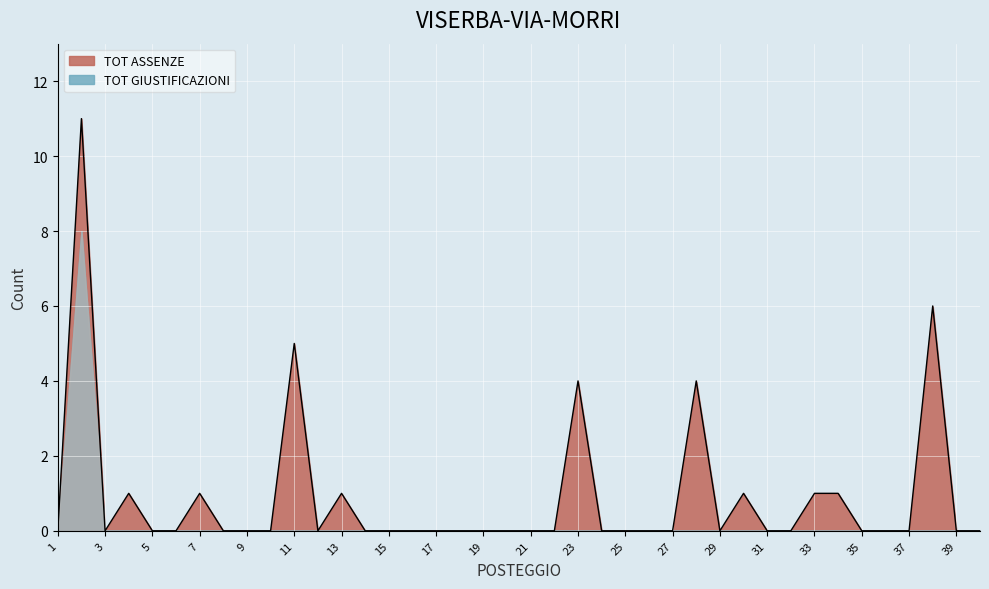

Rank the categories by value from highest to lowest.

2, 38, 11, 23, 28, 4, 7, 13, 30, 33, 34, 1, 3, 5, 6, 8, 9, 10, 12, 14, 15, 16, 17, 18, 19, 20, 21, 22, 24, 25, 26, 27, 29, 31, 32, 35, 36, 37, 39, 40